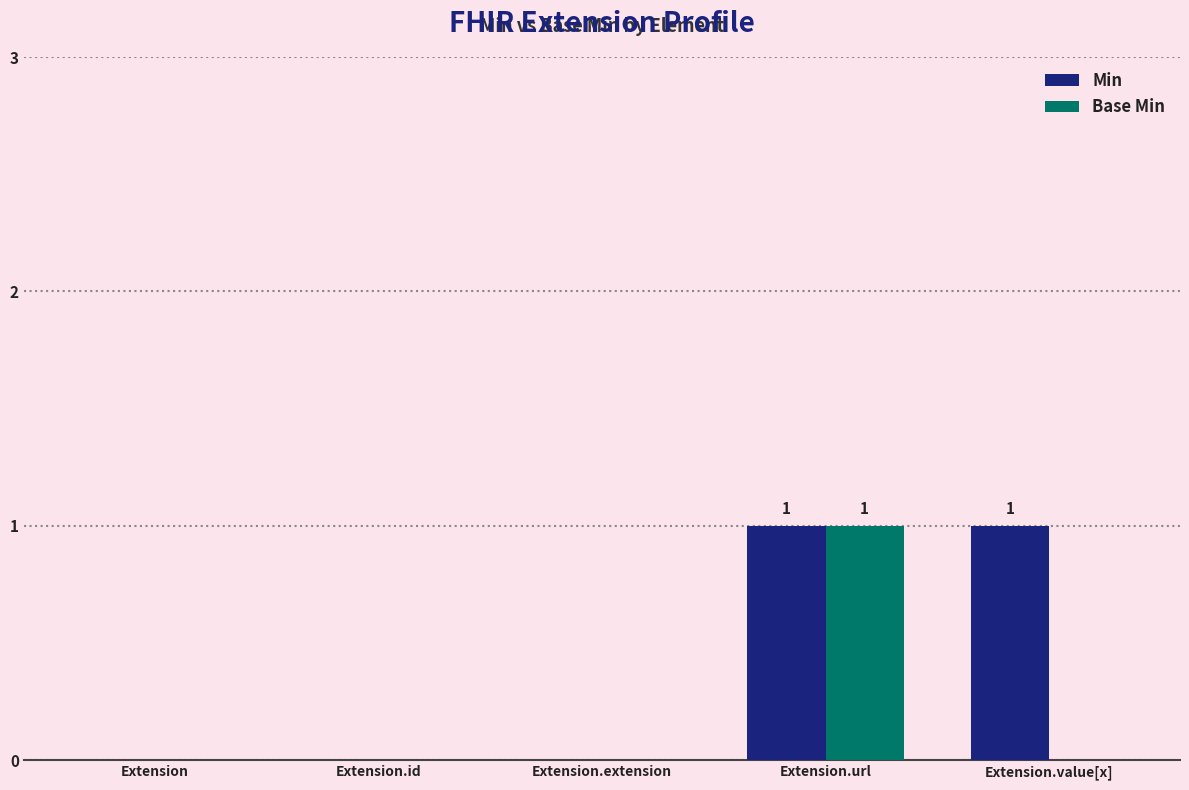

Are the bars horizontal?

No